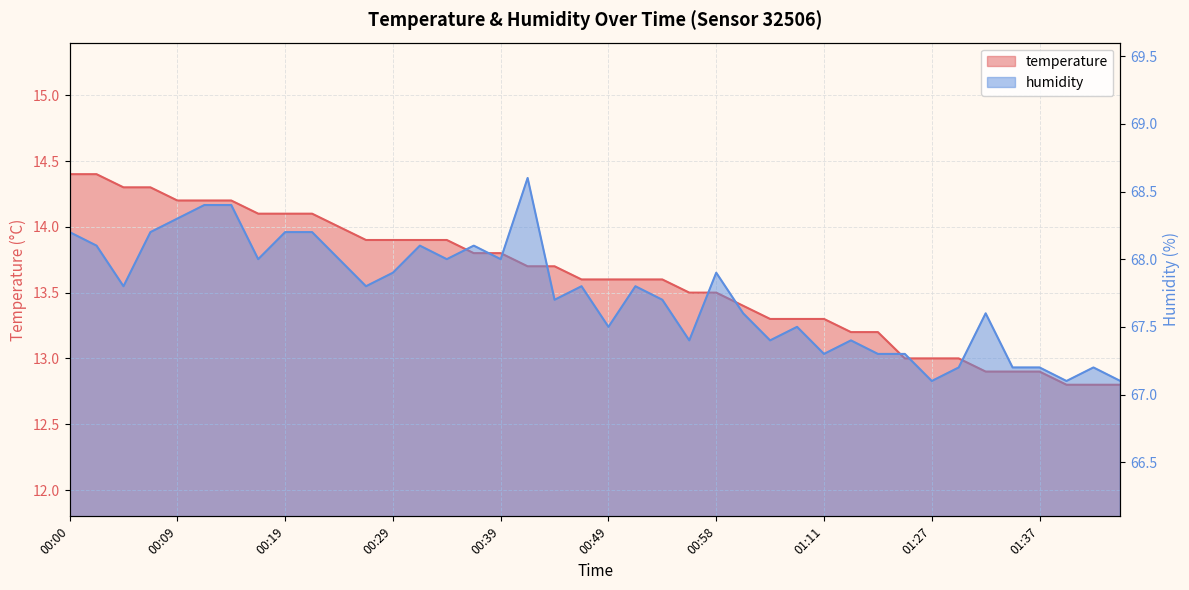

What is the value of the humidity point at the 15th from the left?

68.0